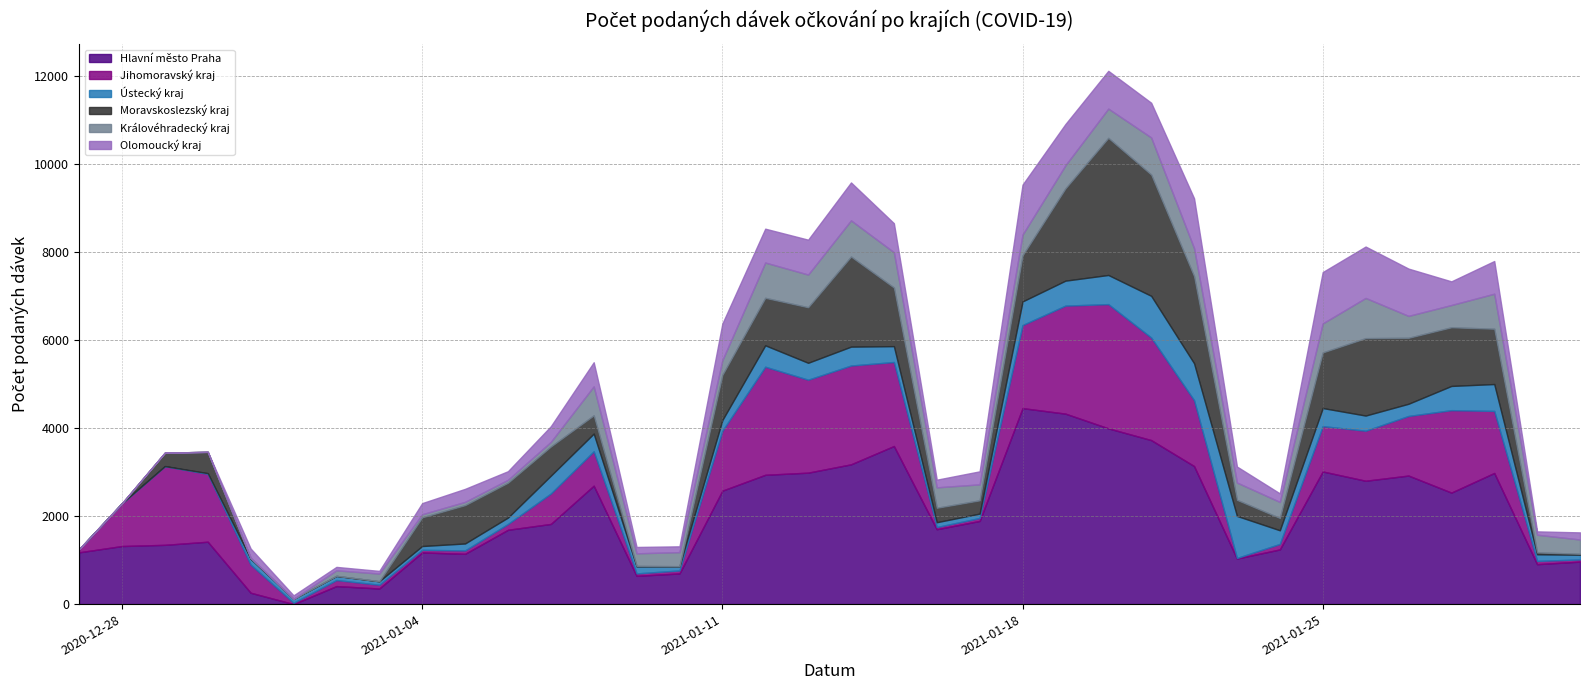

At 05.01.2021, list the series in order from largest to smallest.

Hlavní město Praha, Moravskoslezský kraj, Olomoucký kraj, Ústecký kraj, Jihomoravský kraj, Královéhradecký kraj